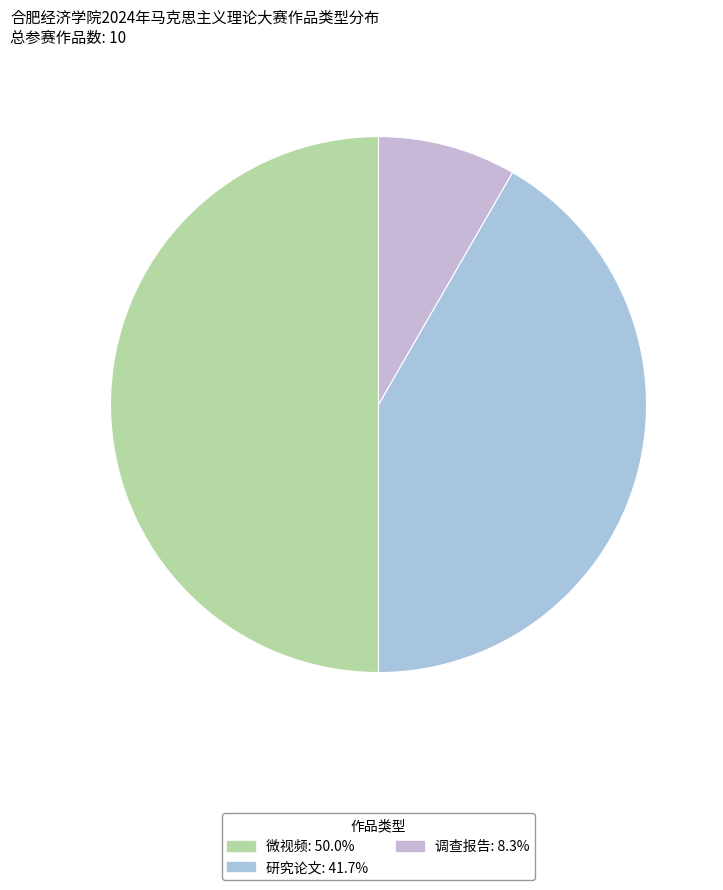

Is it true that 研究论文 is 51% of the pie?

False